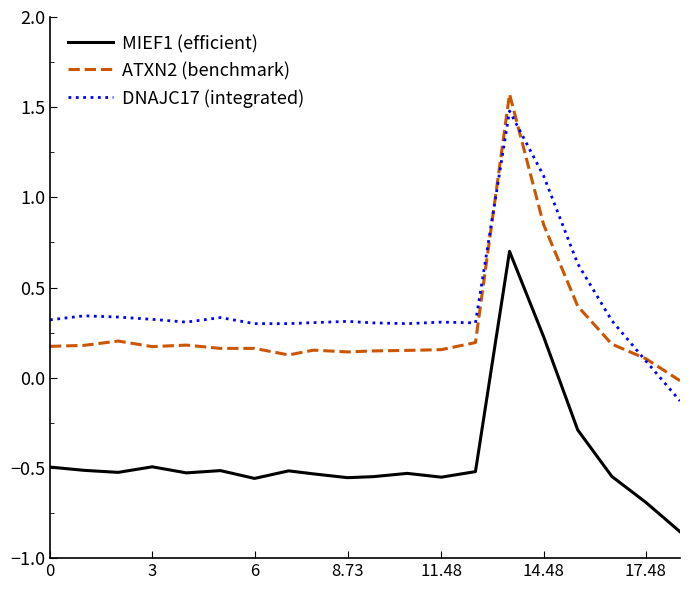

How many negative values does the ATXN2 (benchmark) series have?

1